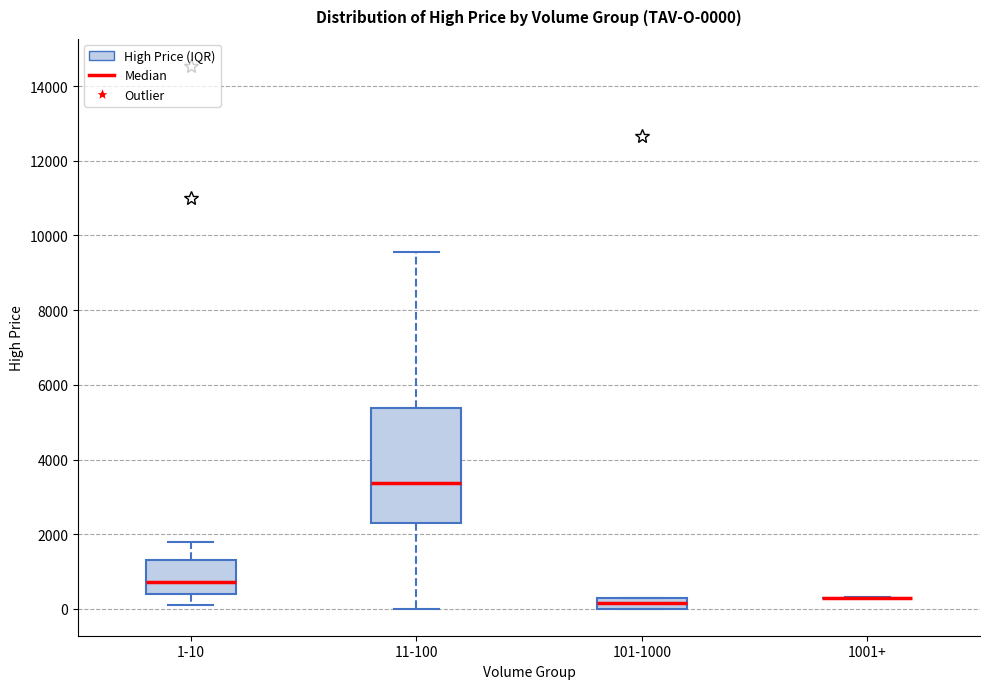

Comparing the boxes themselves (not the whiskers), which one is the tallest?

11-100